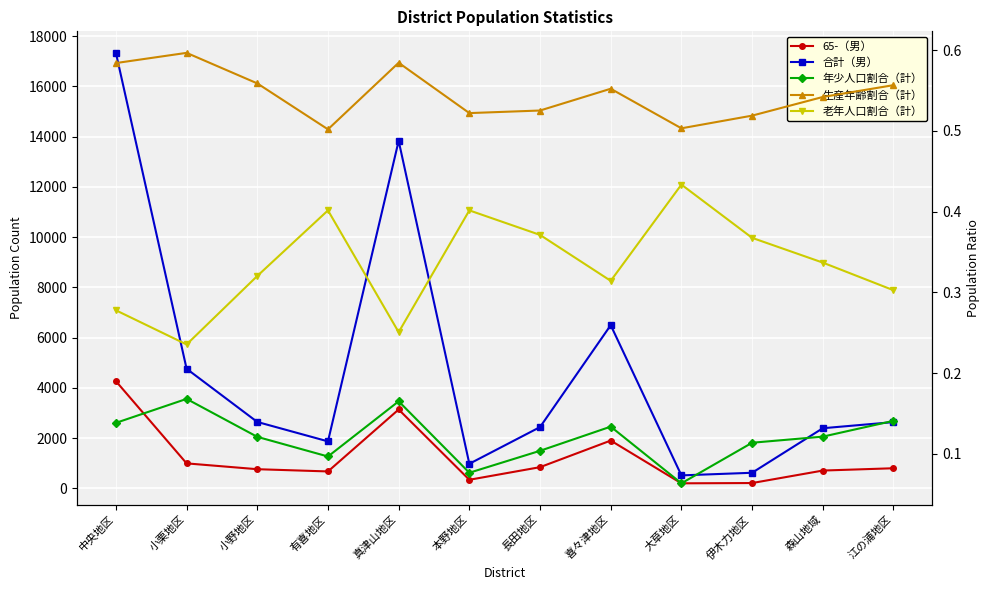

True or false: 老年人口割合（計） has a value of 0.1 at 喜々津地区.

False